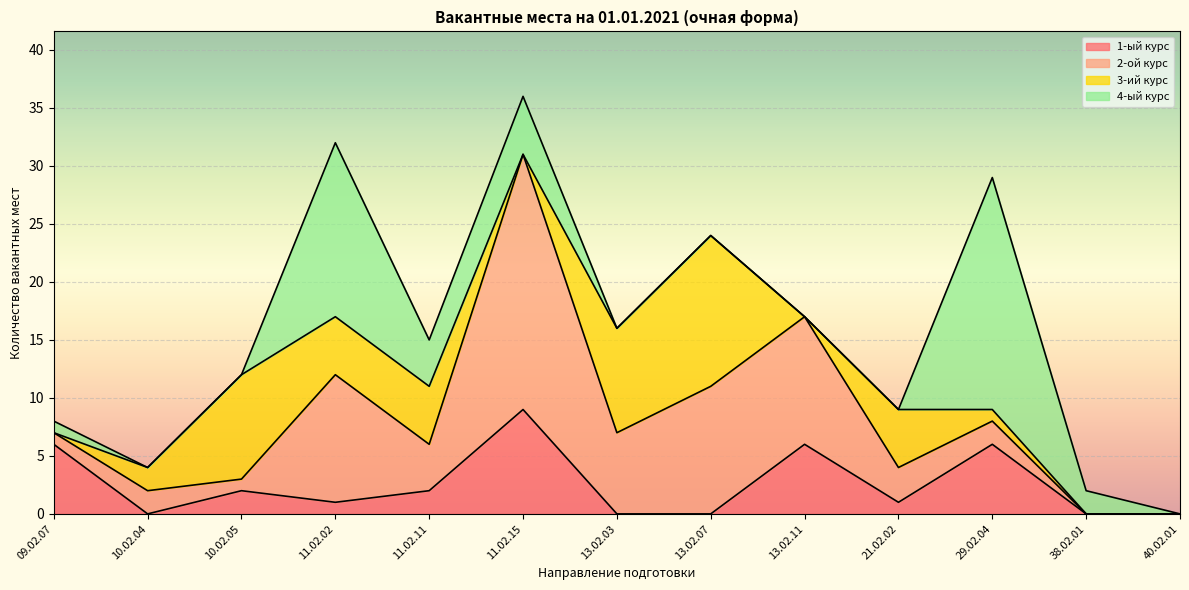

Where is the first local minimum for 3-ий курс?

11.02.15